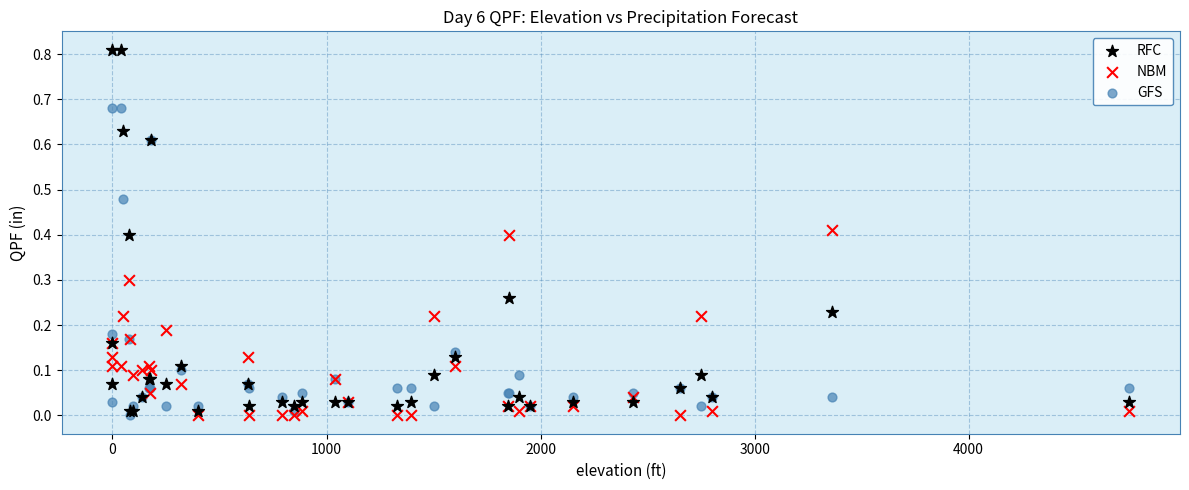

Which series contains the highest Y value?

RFC